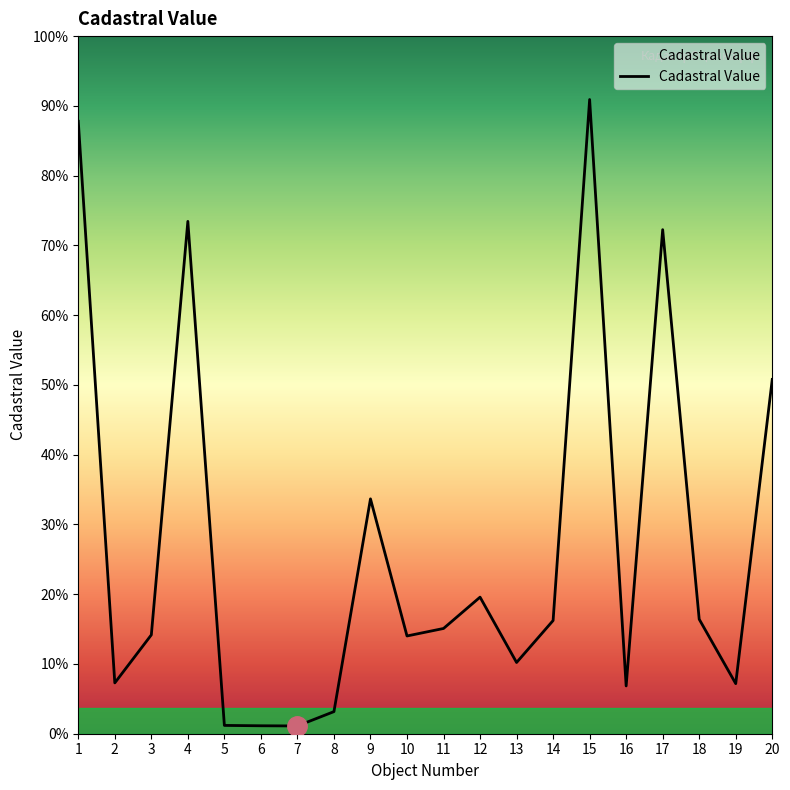

Reading left to right, extract all data points from this chart.

1=1361392.3	2=112957.9	3=219715.3	4=1138886.5	5=18475.4	6=17662.1	7=17269.6	8=49154.6	9=522064.7	10=217275.5	11=233947.0	12=303582.1	13=158344.5	14=251614.9	15=1409727.9	16=106234.2	17=1120447.7	18=254505.8	19=111377.8	20=787534.6